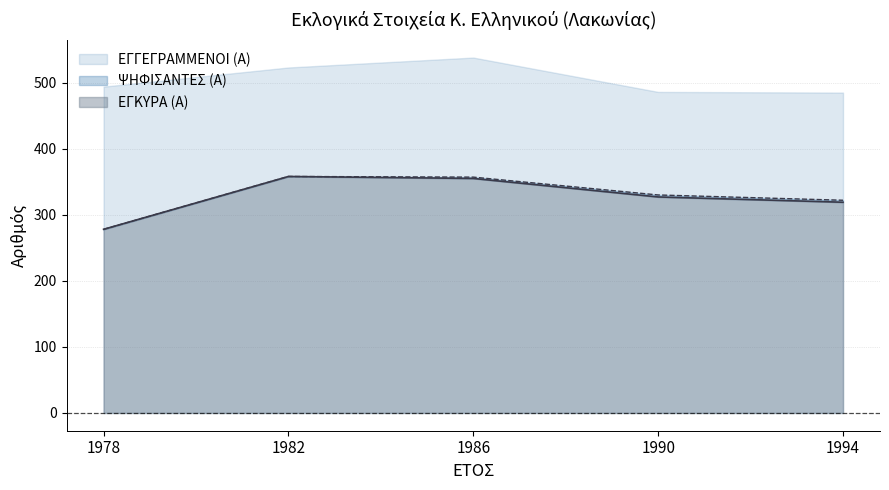

At which label does ΨΗΦΙΣΑΝΤΕΣ (Α) first exceed 330?

1982